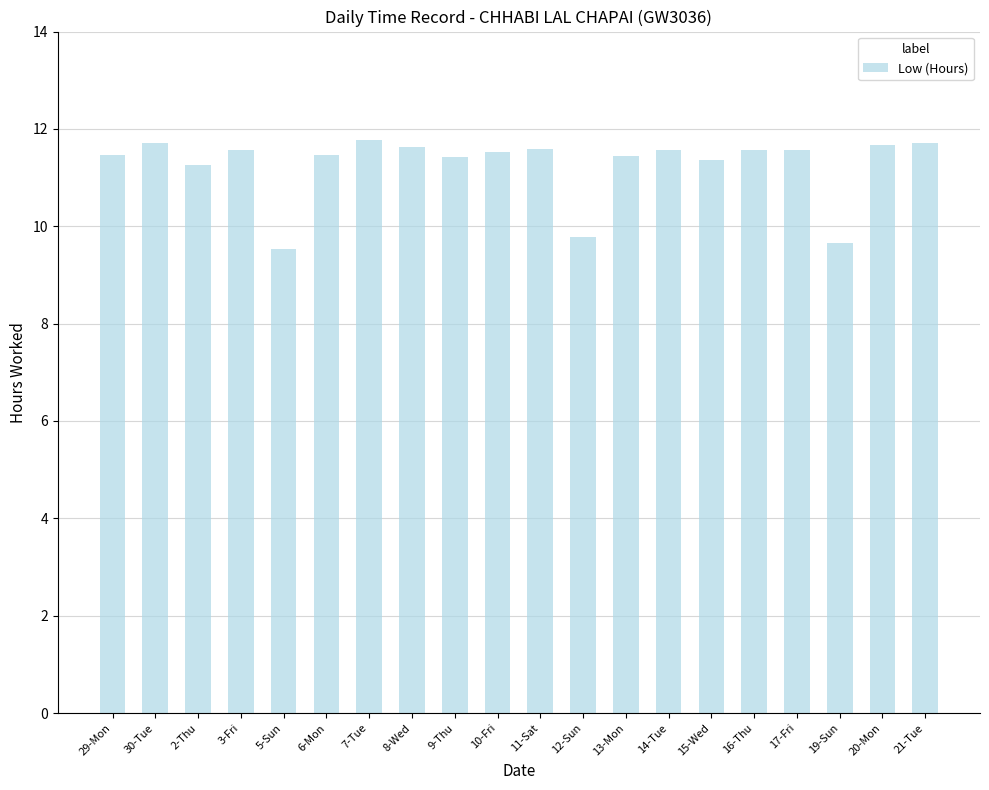

What is the approximate value at 29-Mon?

11.5